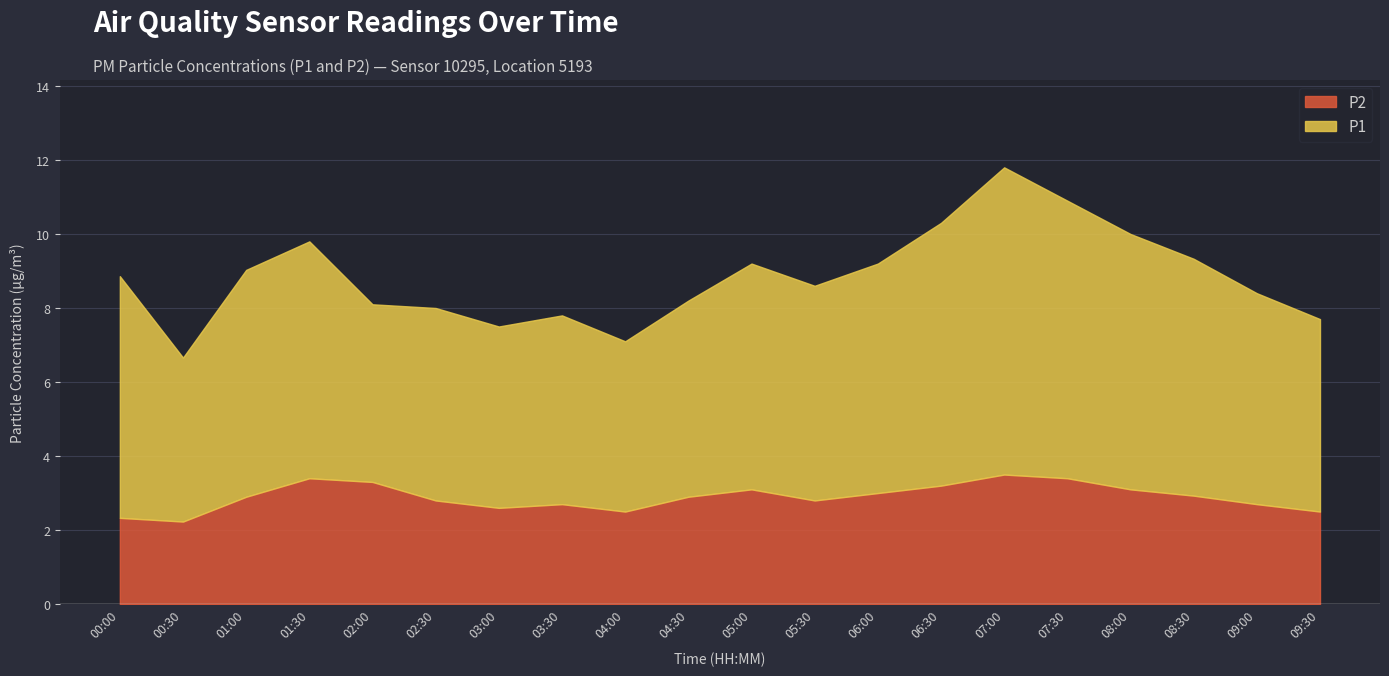

At how many categories does at least one series exceed 5?

16